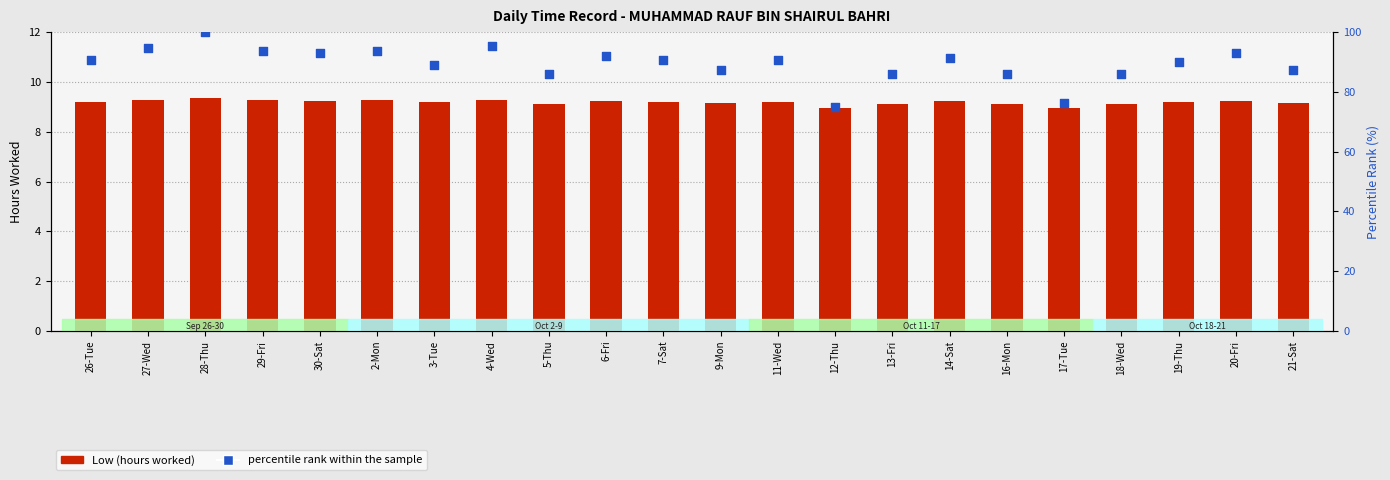

What is the total value across all series at 13-Fri?

95.2